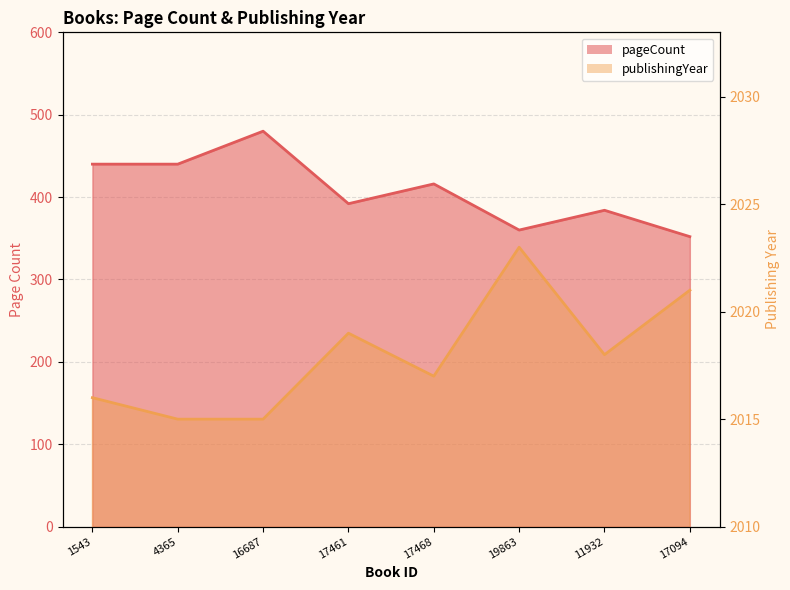

True or false: publishingYear and pageCount cross at least once.

False